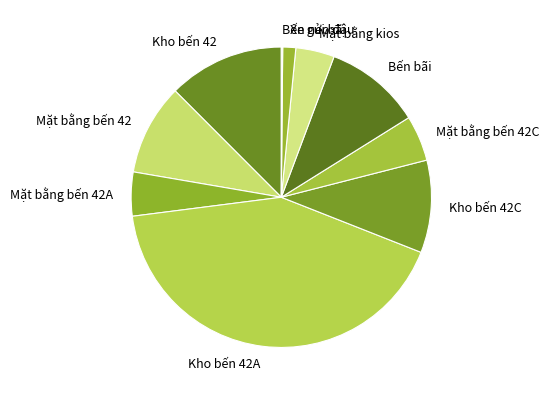

Combined, do Kho bến 42C and Kho bến 42 account for over 50%?

No